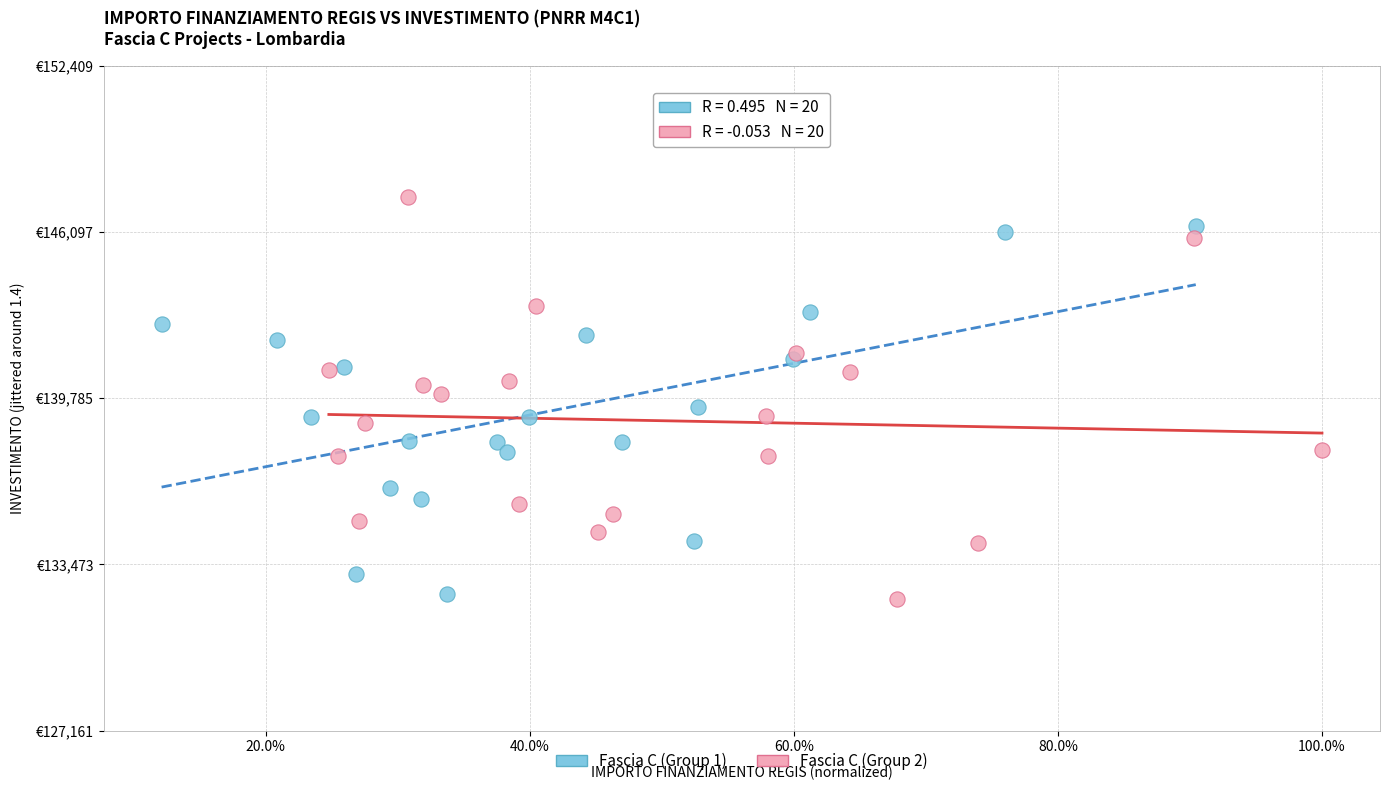

Which series has the largest Y range (max minus min)?

Fascia C (Group 2)